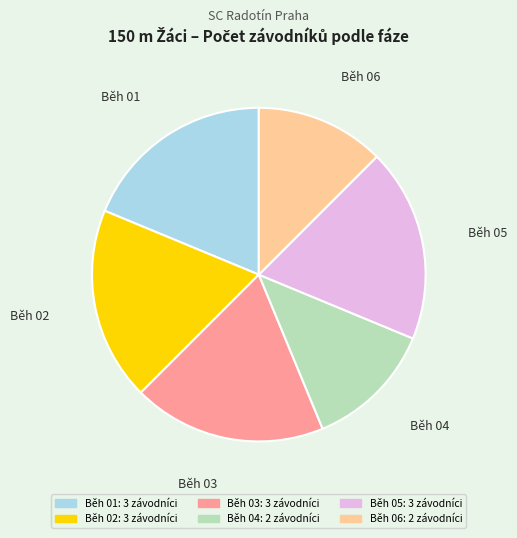

True or false: Běh 06 accounts for 25% of the total.

False